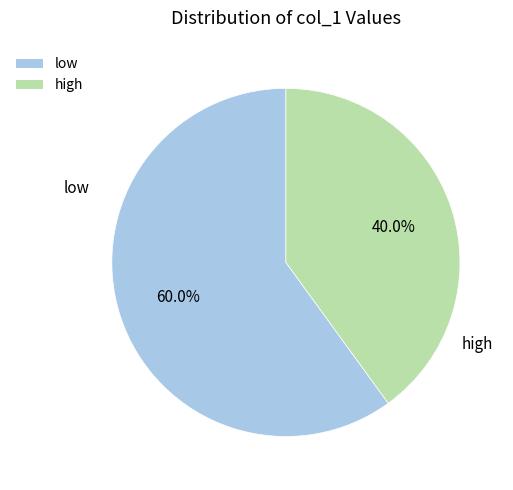

What percentage do low and high together represent?

100.0%